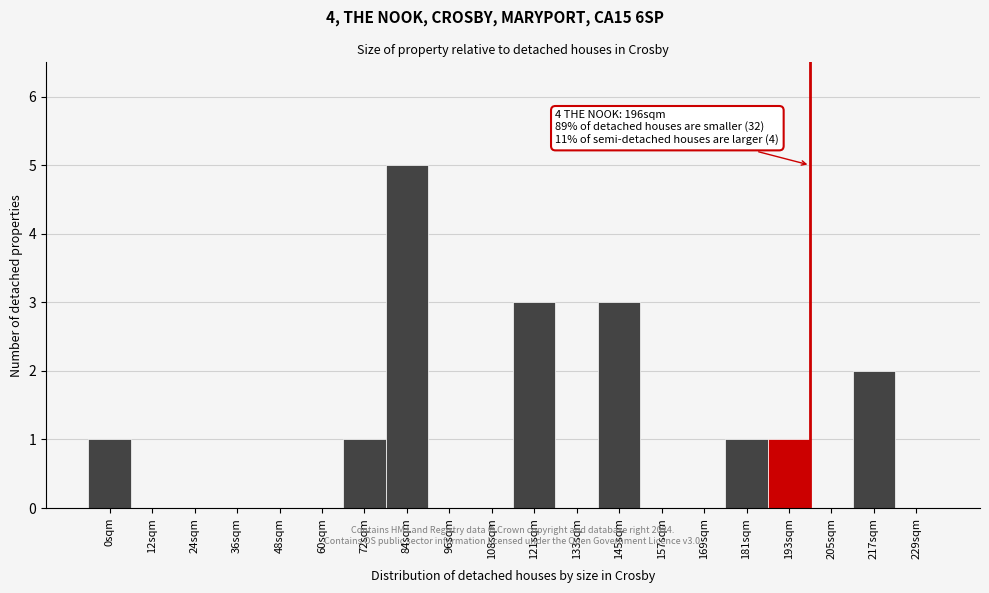

Reading left to right, extract all data points from this chart.

0sqm=1	12sqm=0	24sqm=0	36sqm=0	48sqm=0	60sqm=0	72sqm=1	84sqm=5	96sqm=0	108sqm=0	121sqm=3	133sqm=0	145sqm=3	157sqm=0	169sqm=0	181sqm=1	193sqm=1	205sqm=0	217sqm=2	229sqm=0